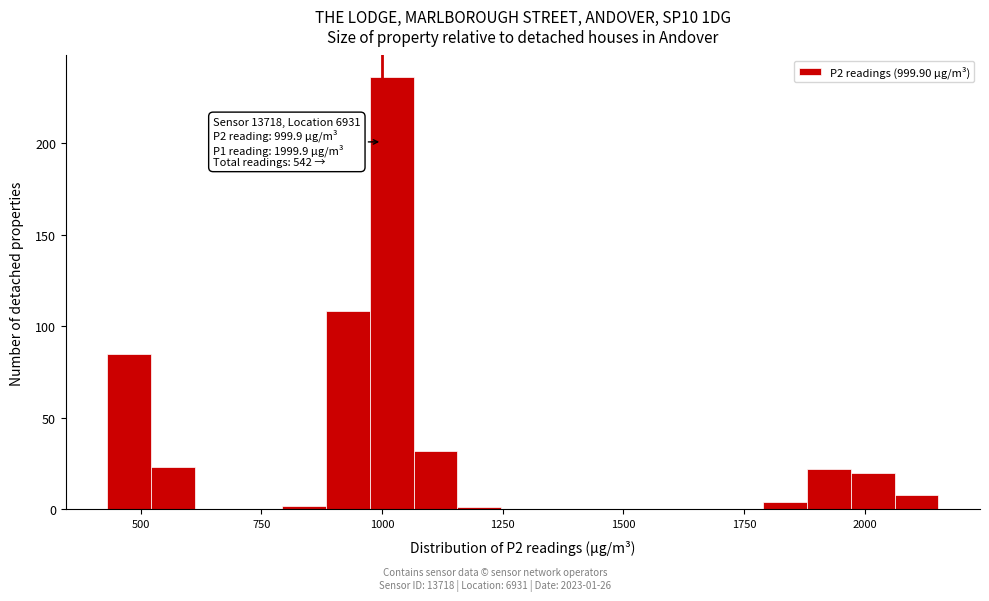

Around what value on the x-axis is the tallest bar? Give the approximate position of its centre, as read against the axis.

1000